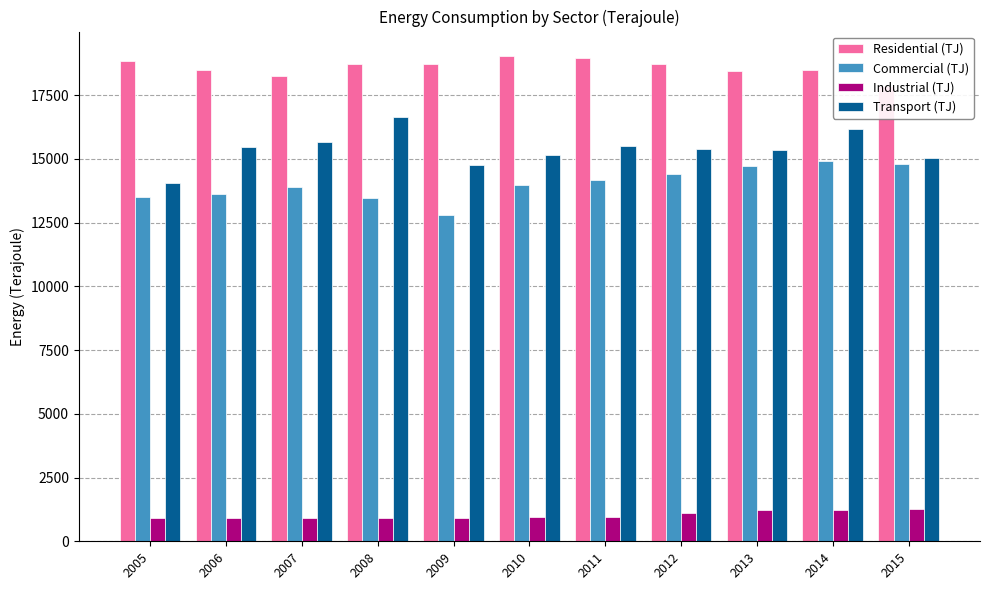

Which series has the largest range (max minus min)?

Transport (TJ)